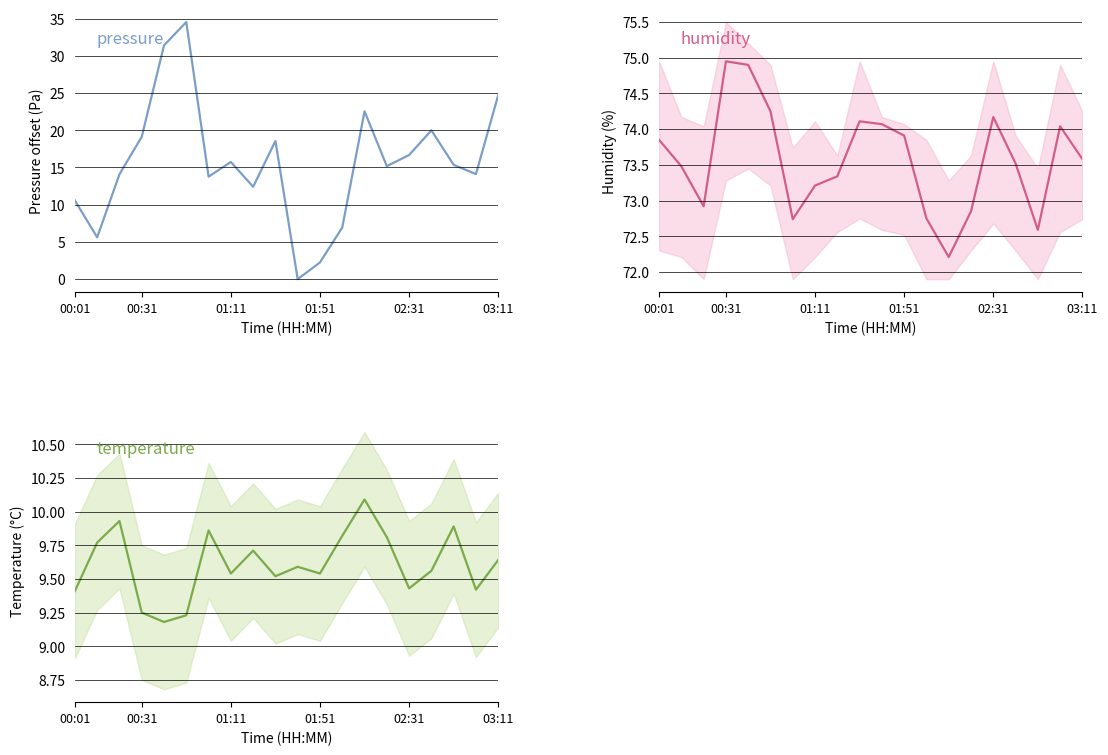

How many interior local valleys does the temperature series have?

6